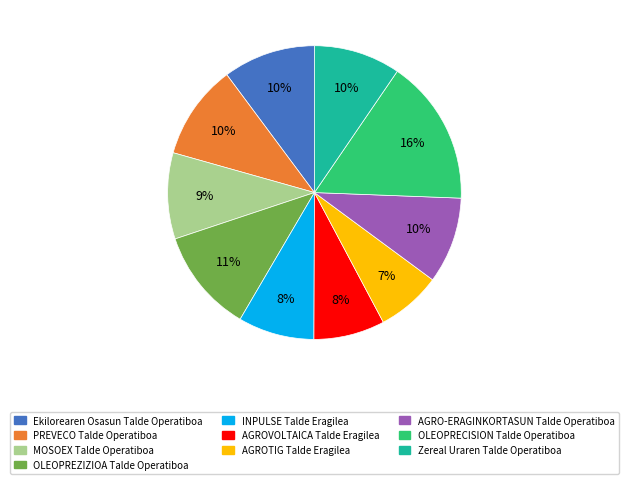

Count the number of slices in the pie.

10